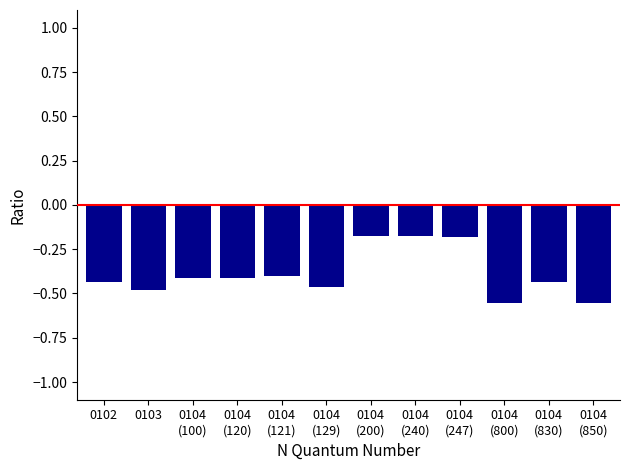

What is the label of the 12th bar from the right?

0102